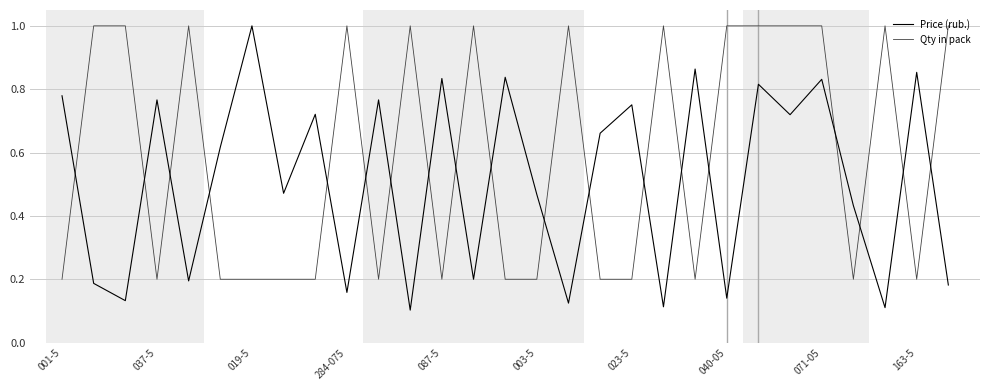

Is this an area chart (filled region under the line)?

No